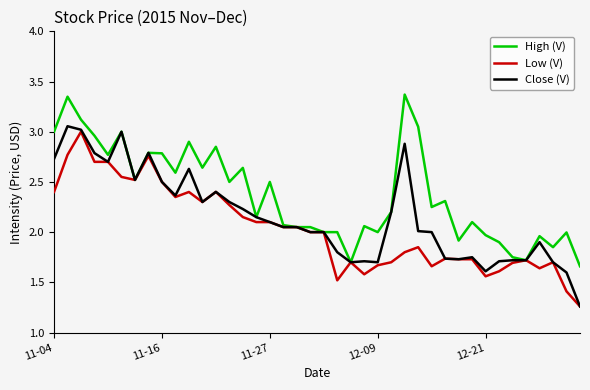

Which series has the largest total across all categories?

High (V)